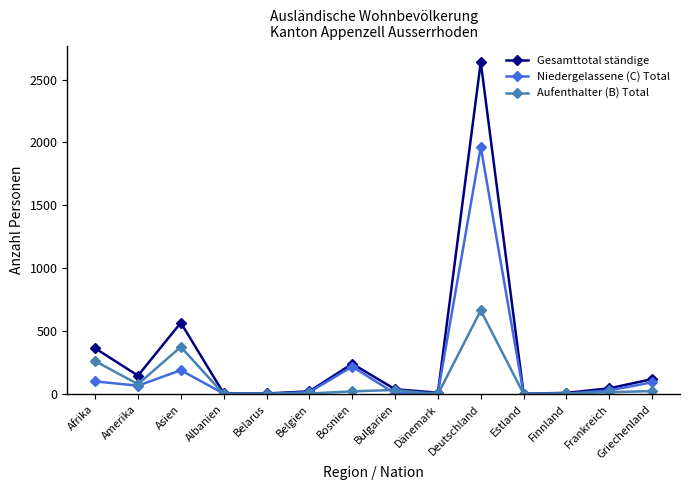

Rank the series by their average value, from lowest to highest.

Aufenthalter (B) Total, Niedergelassene (C) Total, Gesamttotal ständige